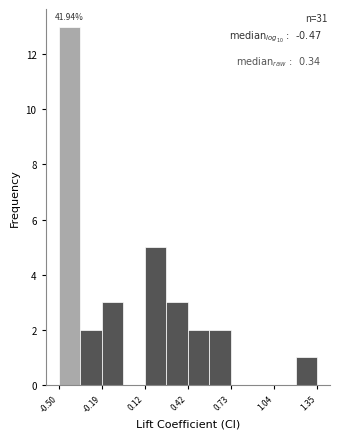

Around what value on the x-axis is the tallest bar? Give the approximate position of its centre, as read against the axis.

-0.40